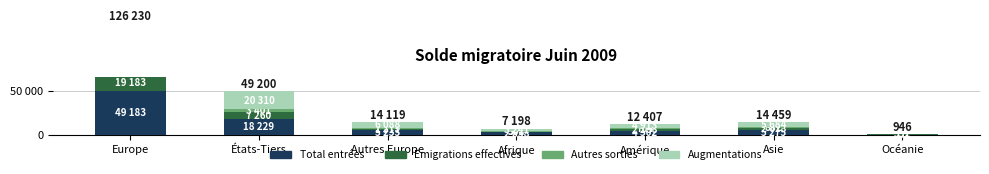

True or false: Augmentations has a value of 29568 at États-Tiers.

False